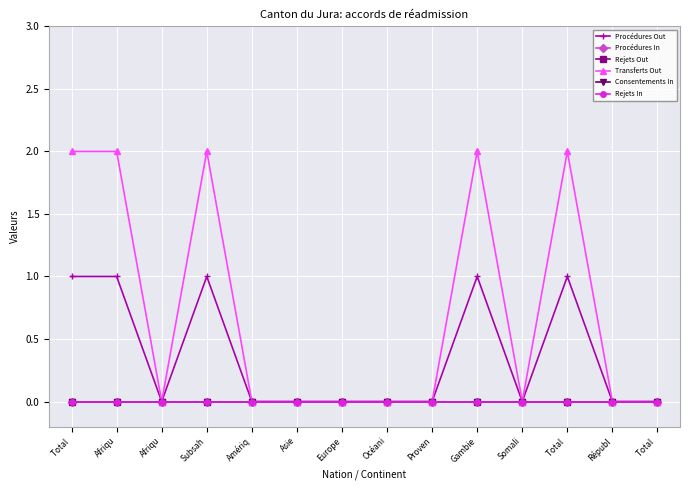

In Procédures Out, how many points are higher than both neighbors (excluding endpoints)?

3